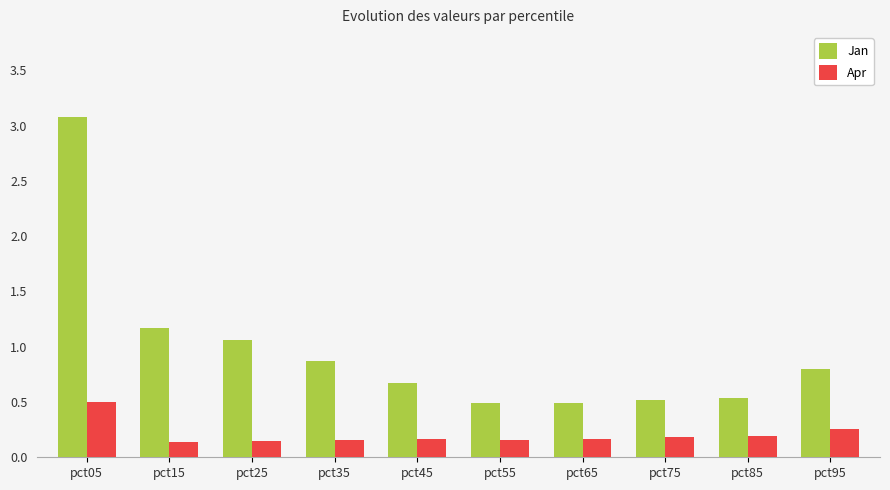

Rank the series by their average value, from highest to lowest.

Jan, Apr